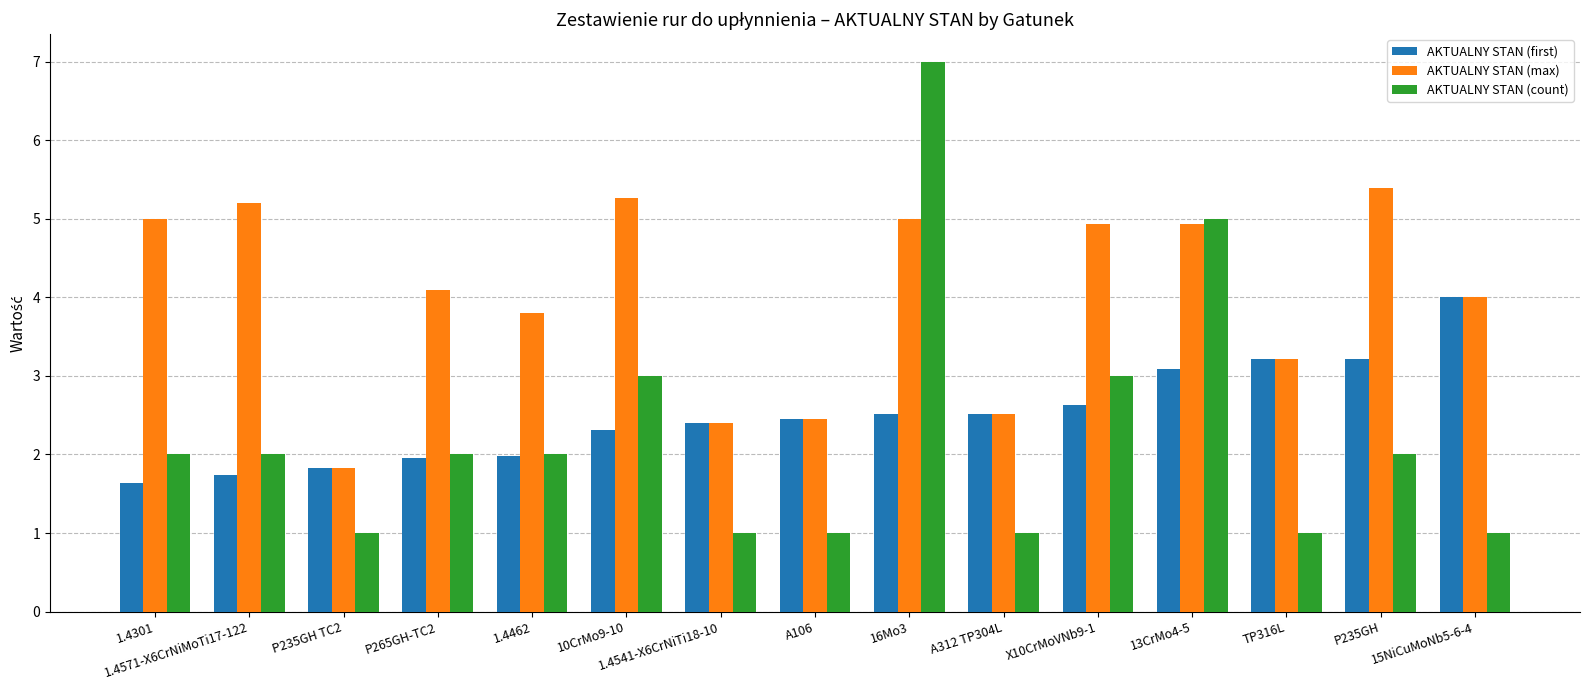

The AKTUALNY STAN (max) series shows 4.1 at A312 TP304L. True or false?

False